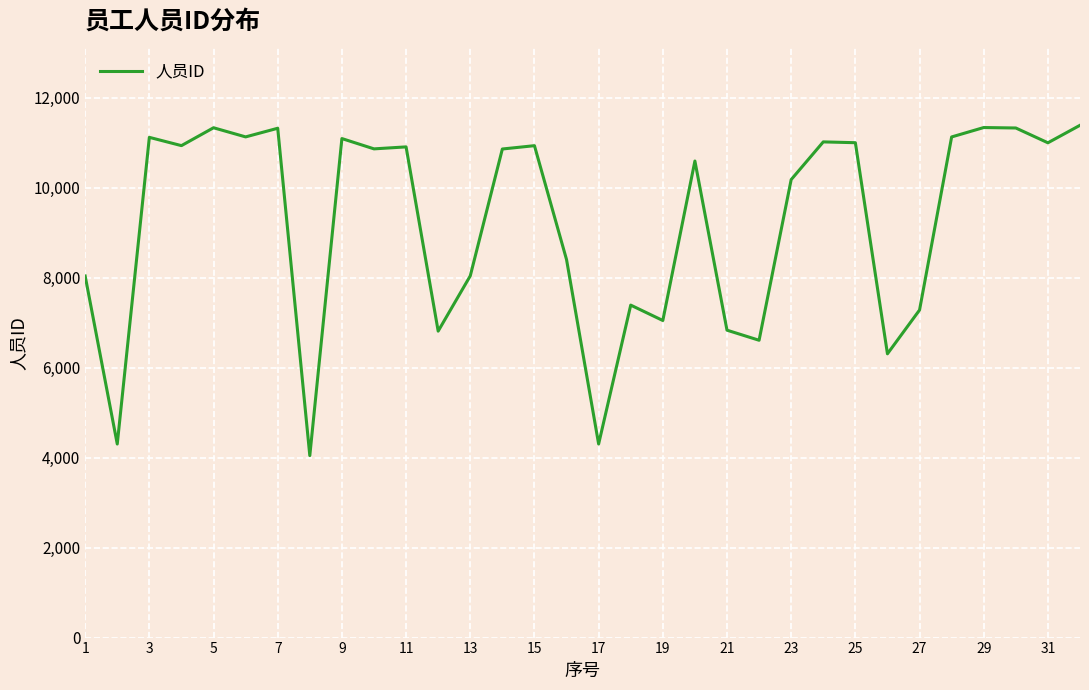

What is the difference between the maximum and minimum values?

7340